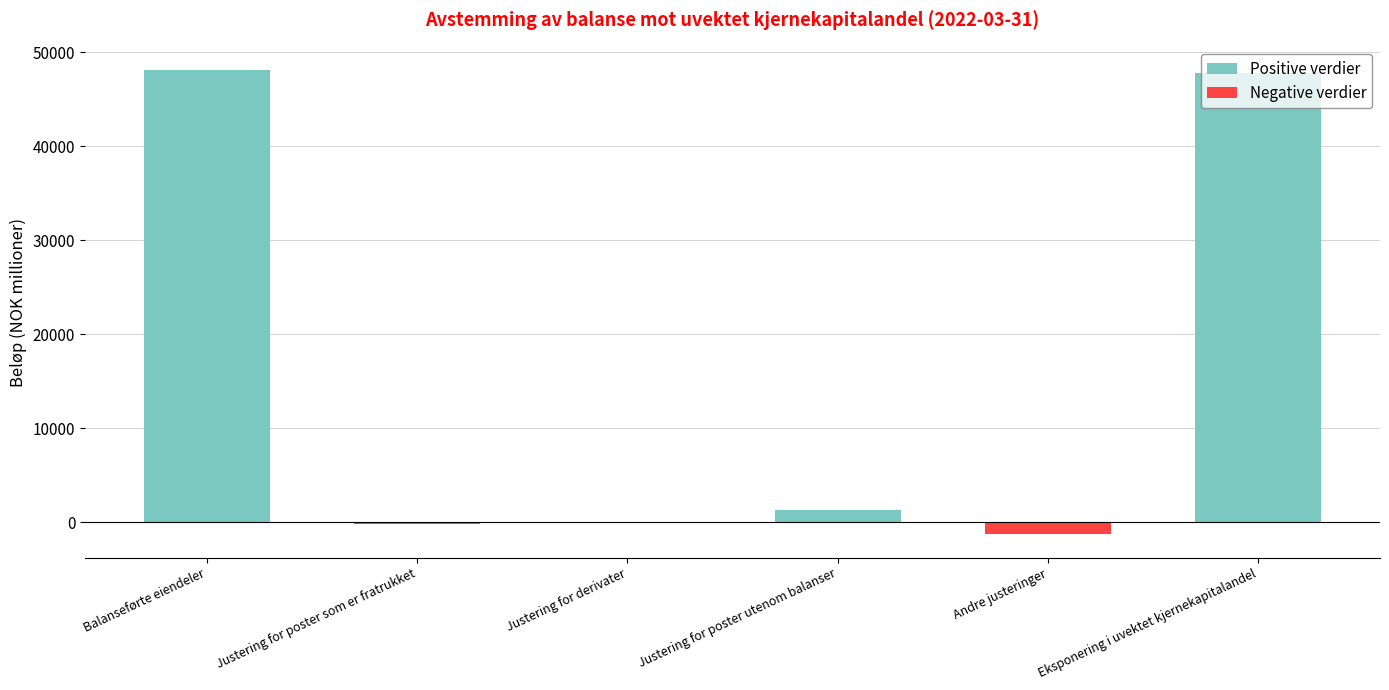

Which category has the highest value in the Negative verdier series?

Balanseførte eiendeler